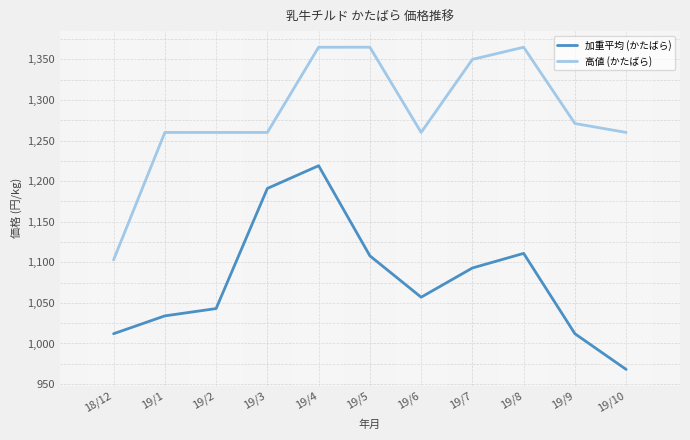

What are all the series names shown in the legend?

加重平均 (かたばら), 高値 (かたばら)